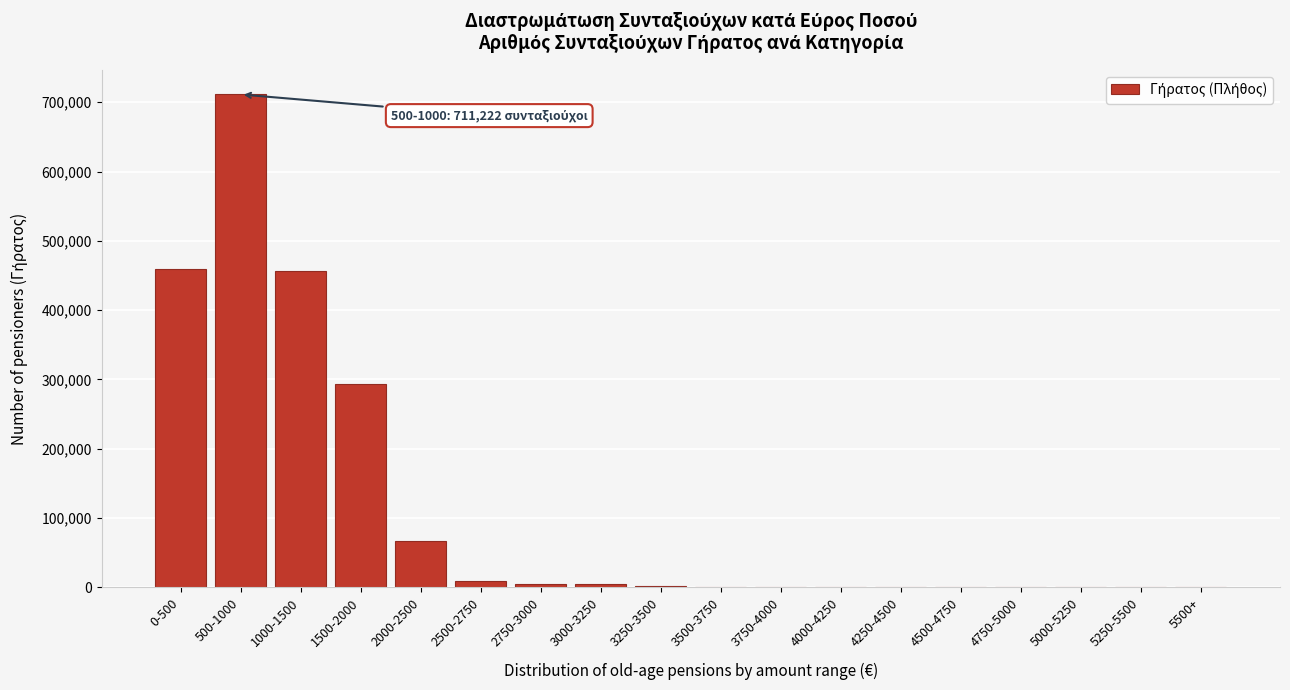

The value at 500-1000 is 711222. True or false?

True